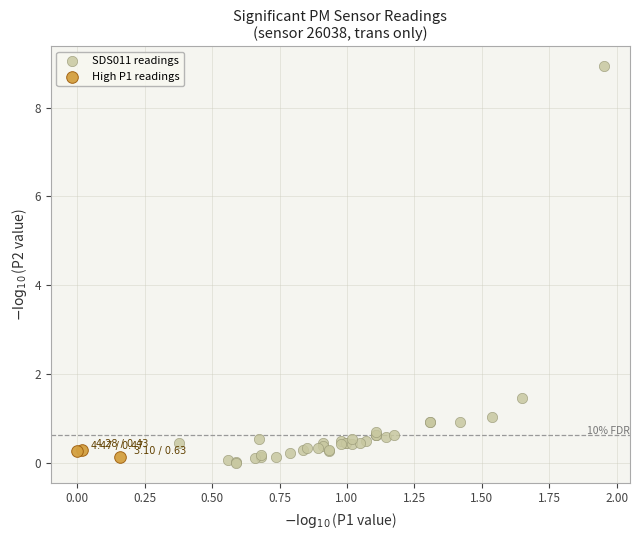

What are all the series names shown in the legend?

SDS011 readings, High P1 readings